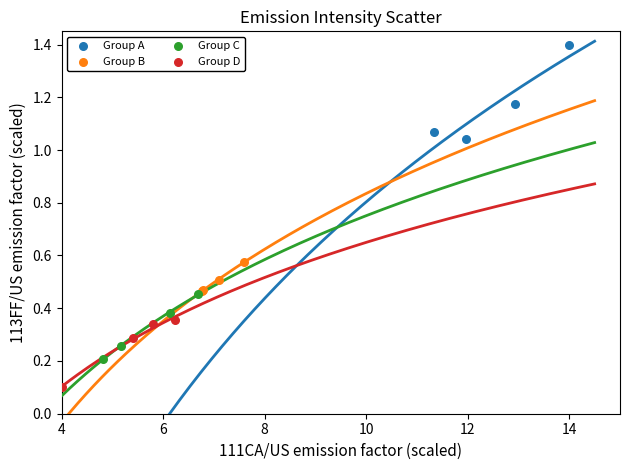

Which series contains the lowest Y value?

Group D